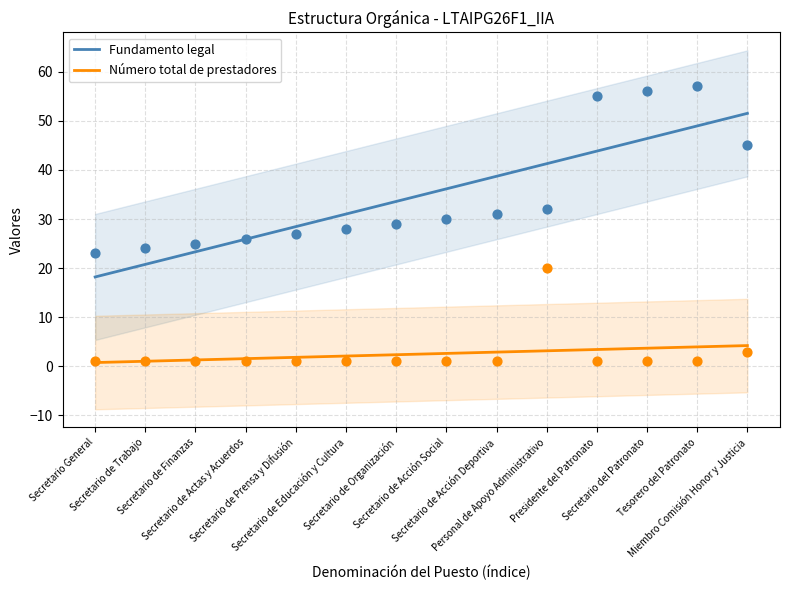

At how many categories does at least one series exceed 39?

4